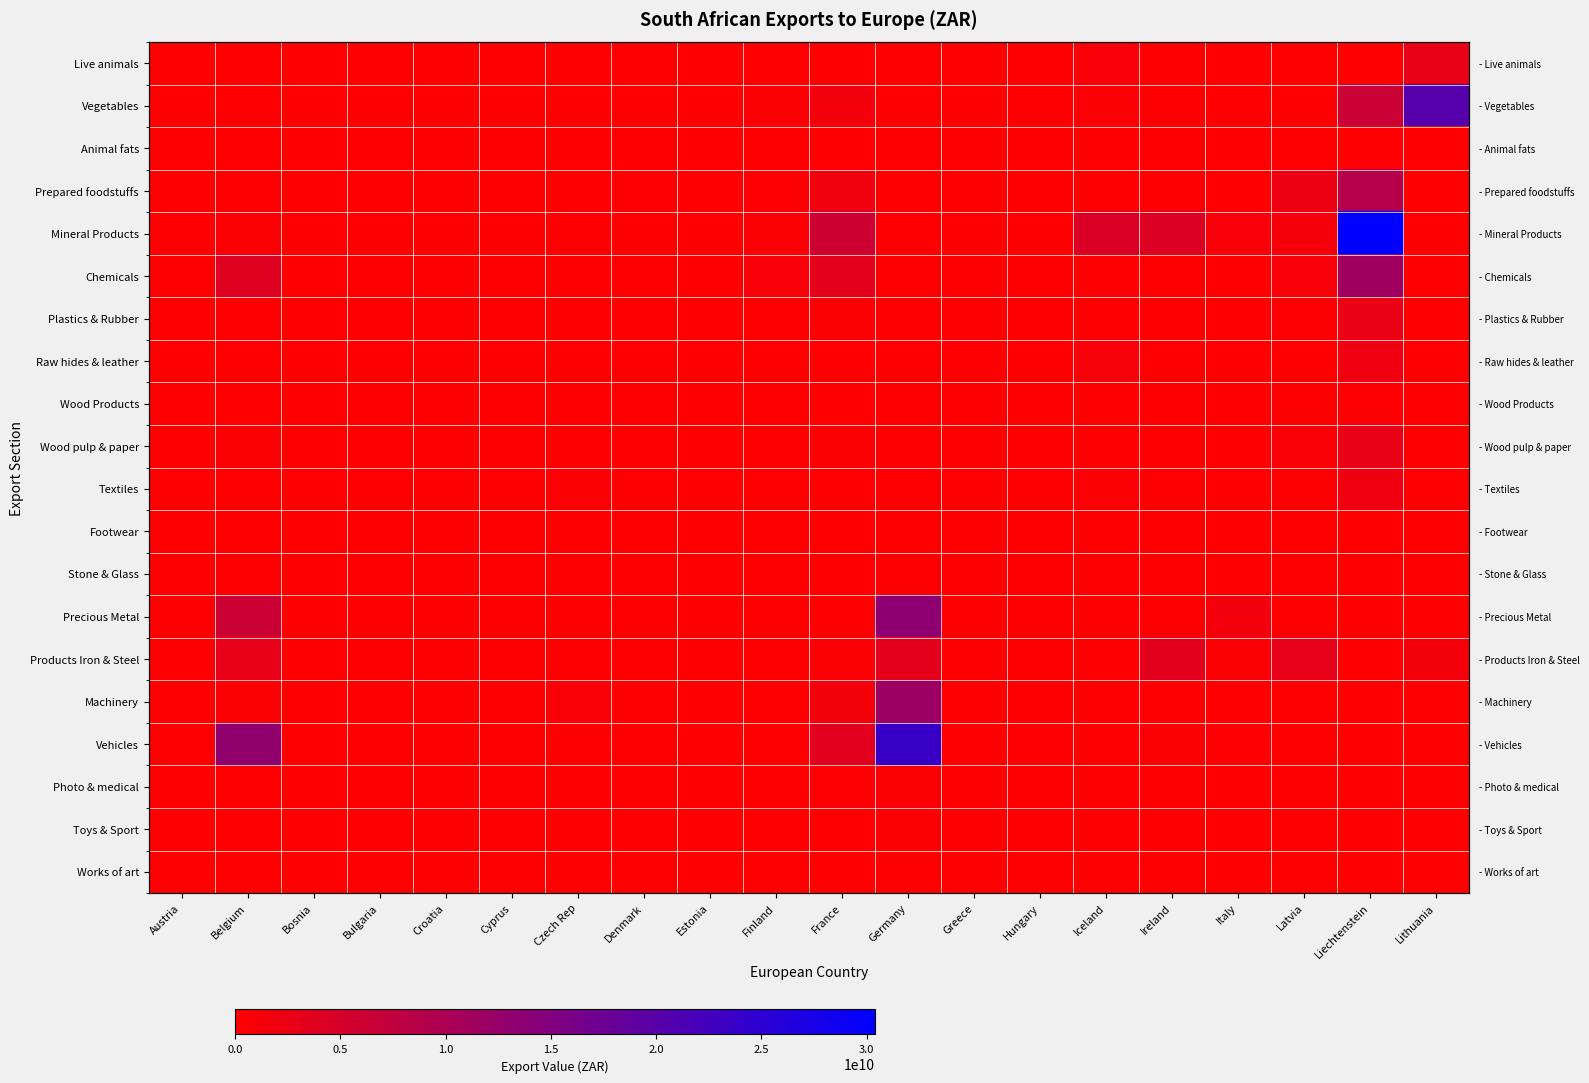

Which series changed the most between Bosnia and Finland?

Chemicals